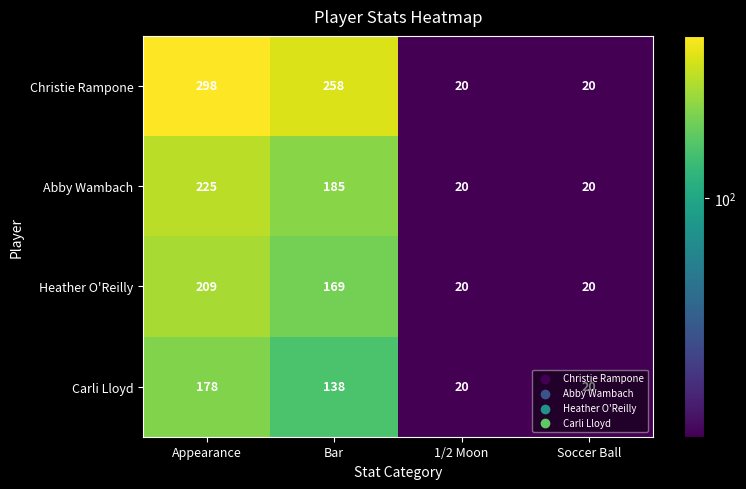

At how many categories does at least one series exceed 255?

2